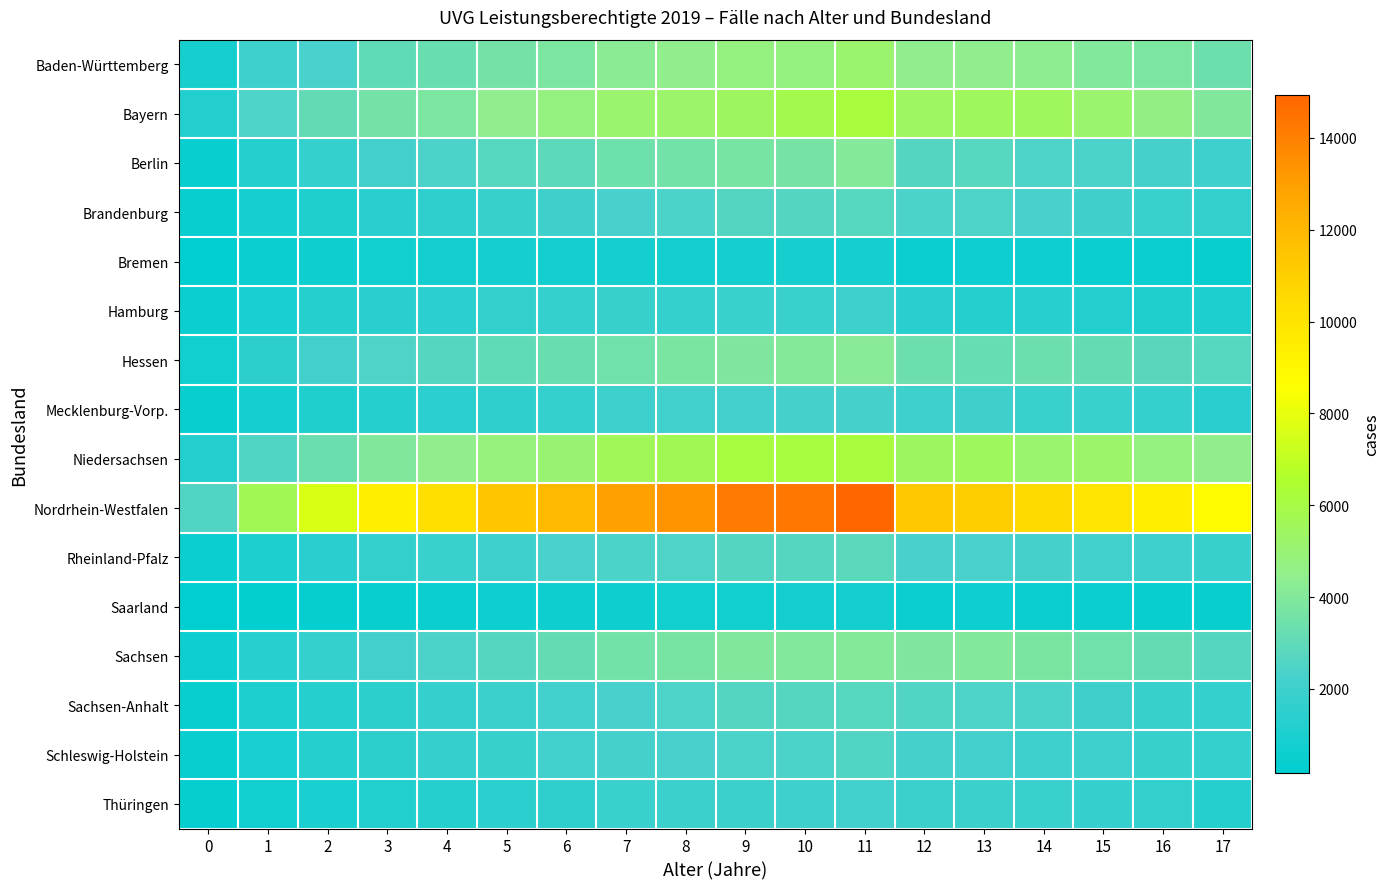

Reading right to left, list all the values displayed in this chart.

Baden-Württemberg: 17=3349	16=3824	15=4019	14=4354	13=4397	12=4376	11=5158	10=4736	9=4750	8=4451	7=4229	6=3823	5=3575	4=3266	3=3007	2=2330	1=1954	0=913
Bayern: 17=3956	16=4612	15=5156	14=5501	13=5494	12=5361	11=6190	10=5829	9=5458	8=5210	7=5182	6=4753	5=4426	4=3838	3=3582	2=3088	1=2461	0=1238
Berlin: 17=1972	16=2197	15=2382	14=2458	13=2741	12=2599	11=4042	10=3660	9=3697	8=3546	7=3408	6=2914	5=2705	4=2406	3=2142	2=1714	1=1267	0=496
Brandenburg: 17=1652	16=1852	15=2057	14=2281	13=2428	12=2379	11=2727	10=2630	9=2596	8=2379	7=2264	6=2025	5=1787	4=1558	3=1416	2=1098	1=892	0=477
Bremen: 17=474	16=552	15=545	14=596	13=622	12=540	11=824	10=859	9=806	8=787	7=810	6=797	5=801	4=796	3=732	2=660	1=556	0=260
Hamburg: 17=1070	16=1142	15=1232	14=1353	13=1288	12=1428	11=1990	10=1855	9=1880	8=1720	7=1825	6=1688	5=1629	4=1438	3=1406	2=1267	1=970	0=520
Hessen: 17=2725	16=2808	15=3126	14=3349	13=3207	12=3358	11=4170	10=4040	9=3907	8=3781	7=3478	6=3248	5=3020	4=2646	3=2520	2=2131	1=1530	0=718
Mecklenburg-Vorp.: 17=1403	16=1664	15=1875	14=1893	13=2037	12=1966	11=2187	10=2187	9=2142	8=2098	7=1952	6=1714	5=1599	4=1438	3=1294	2=1094	1=845	0=506
Niedersachsen: 17=4449	16=4776	15=5225	14=5166	13=5481	12=5462	11=6209	10=6145	9=6111	8=5737	7=5613	6=5035	5=4817	4=4448	3=3921	2=3289	1=2558	0=1249
Nordrhein-Westfalen: 17=8712	16=9465	15=9968	14=10550	13=11055	12=11315	11=14936	10=14317	9=14203	8=13373	7=12885	6=11901	5=11372	4=10242	3=9456	2=7641	1=5660	0=2584
Rheinland-Pfalz: 17=1779	16=1986	15=2113	14=2214	13=2342	12=2281	11=2831	10=2676	9=2588	8=2504	7=2397	6=2303	5=2005	4=1860	3=1609	2=1396	1=1063	0=514
Saarland: 17=452	16=468	15=532	14=554	13=596	12=547	11=774	10=746	9=735	8=685	7=659	6=635	5=589	4=530	3=486	2=380	1=304	0=163
Sachsen: 17=2688	16=3141	15=3466	14=3758	13=4007	12=3899	11=4070	10=3980	9=3961	8=3697	7=3527	6=3130	5=2672	4=2376	3=2152	2=1718	1=1321	0=615
Sachsen-Anhalt: 17=1673	16=1818	15=2064	14=2360	13=2432	12=2535	11=2715	10=2655	9=2620	8=2430	7=2296	6=2123	5=1911	4=1752	3=1498	2=1287	1=1034	0=495
Schleswig-Holstein: 17=1695	16=1784	15=2000	14=1999	13=2158	12=2206	11=2582	10=2411	9=2365	8=2282	7=2223	6=2086	5=1779	4=1736	3=1531	2=1279	1=961	0=506
Thüringen: 17=1260	16=1611	15=1749	14=1871	13=1919	12=1935	11=2081	10=1983	9=1947	8=1918	7=1848	6=1592	5=1442	4=1277	3=1187	2=931	1=712	0=370